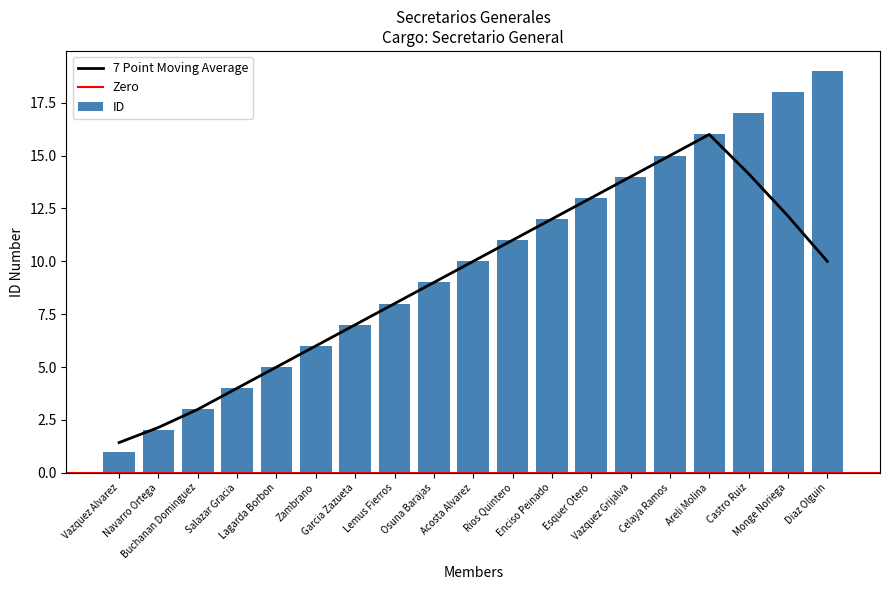

What is the change in value from Vazquez Alvarez to Monge Noriega?

+17